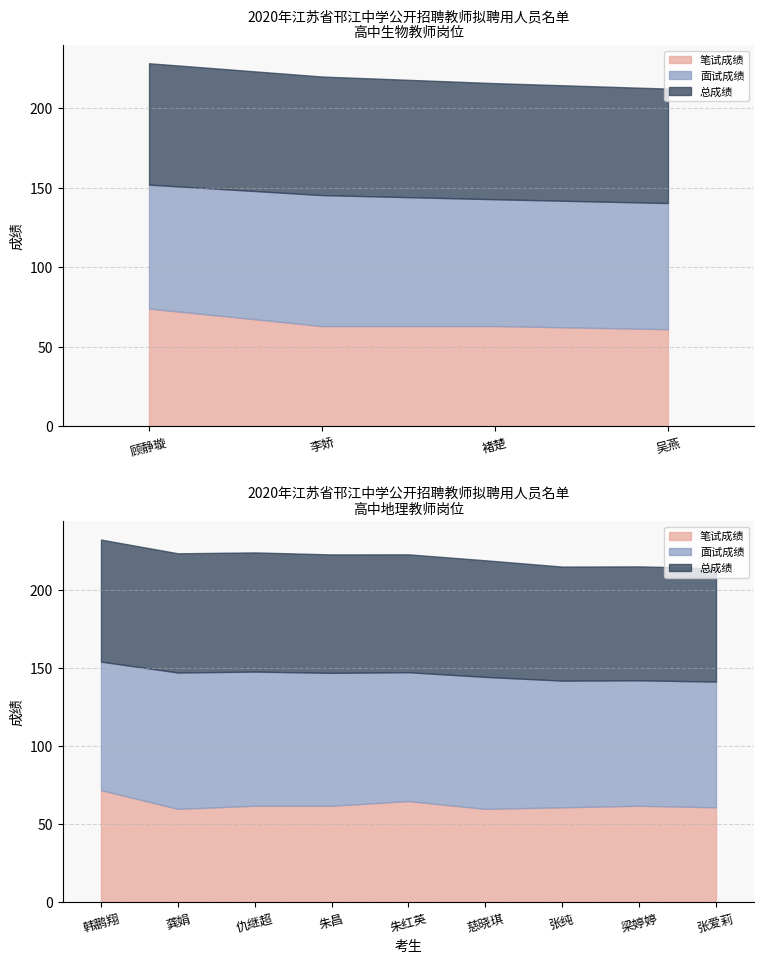

Where does the 总成绩 series first go above 74?

顾静璇